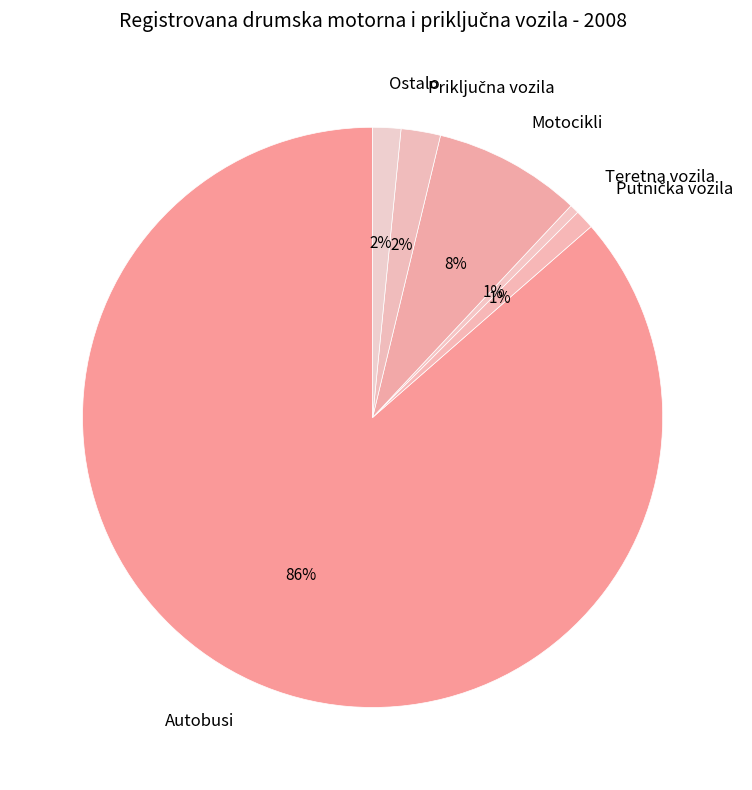

Which slice is the largest?

Autobusi